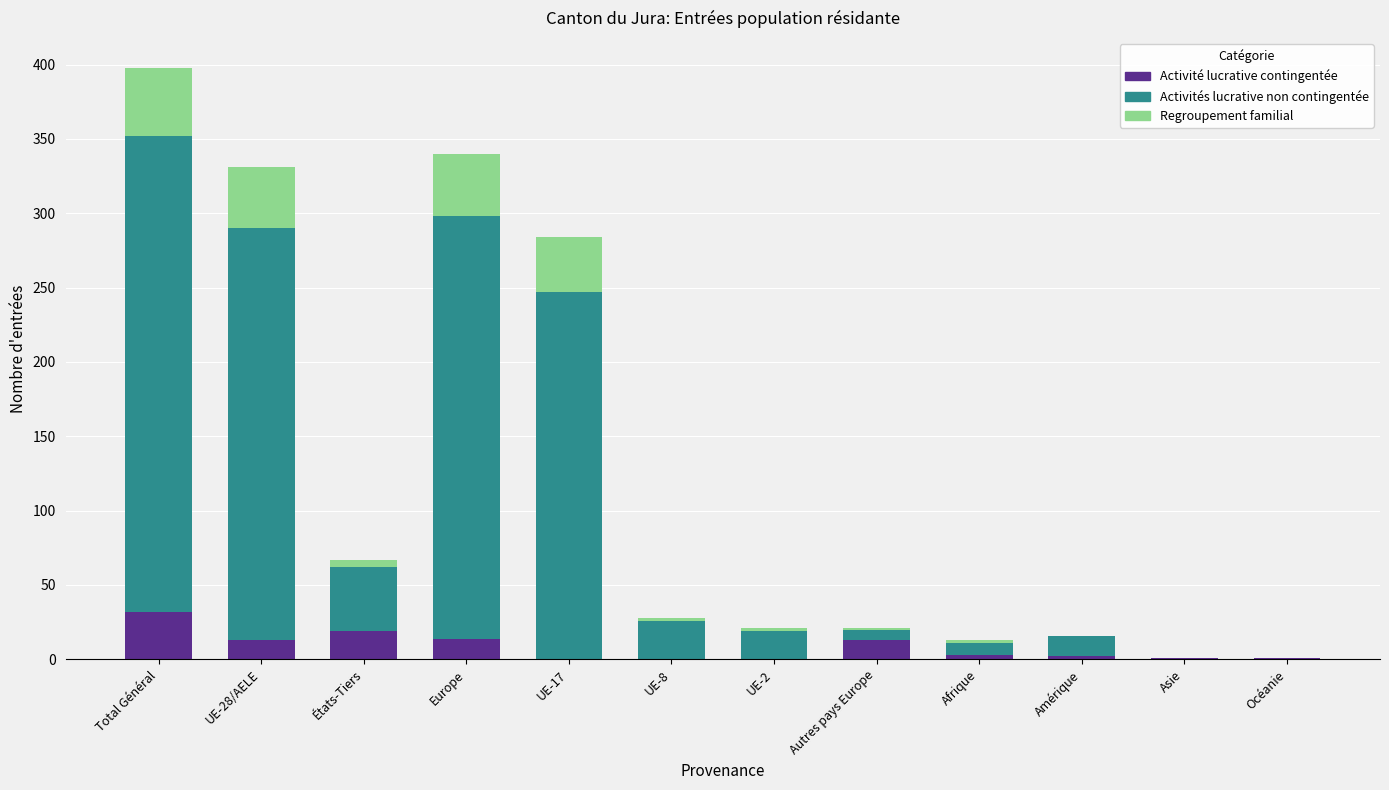

Is it true that Activité lucrative contingentée equals -21 at UE-17?

False